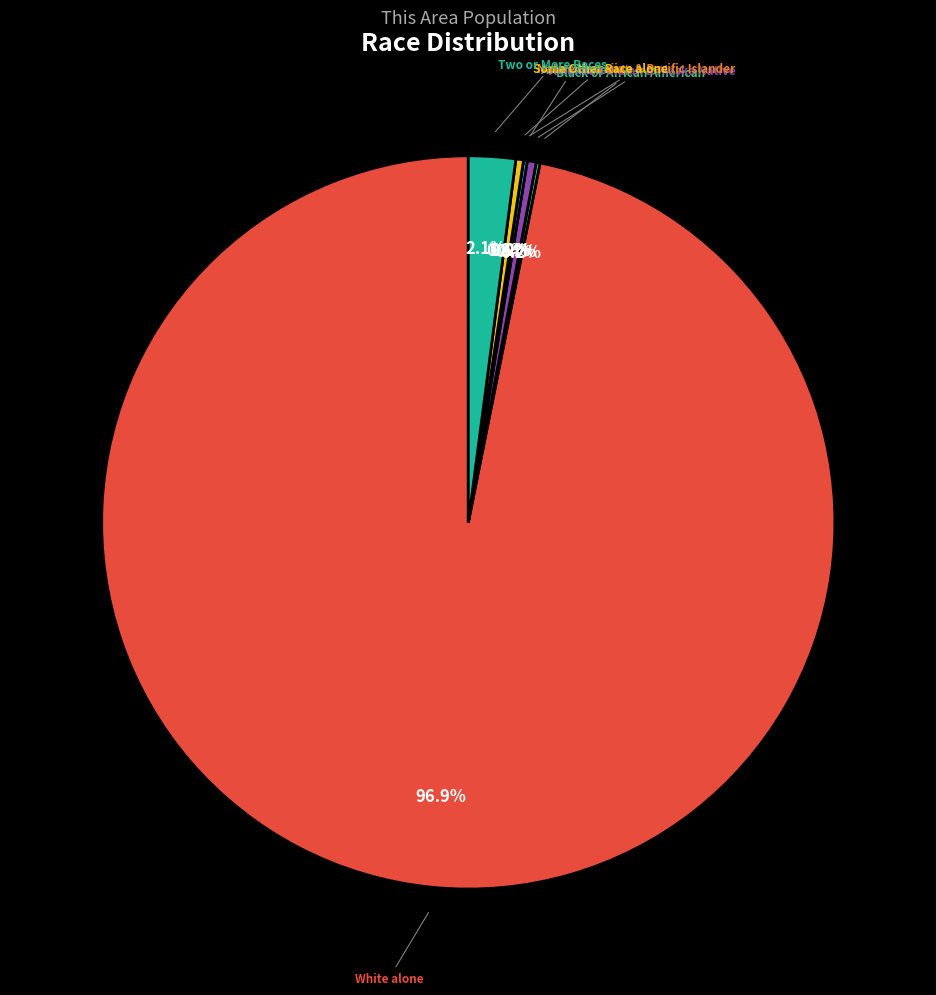

How many segments does this pie chart have?

7